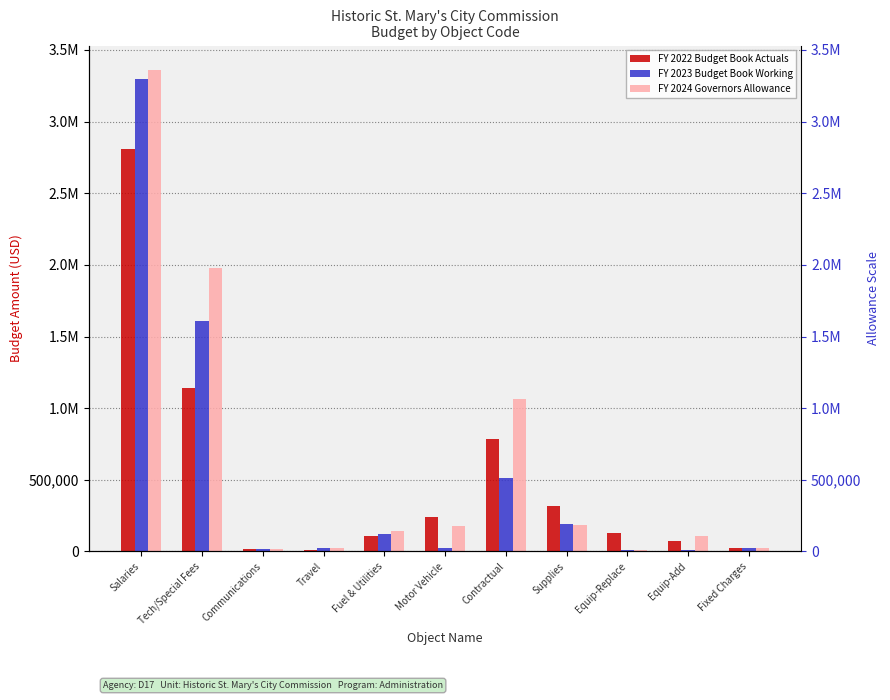

At which category is the sum across all series the highest?

Salaries